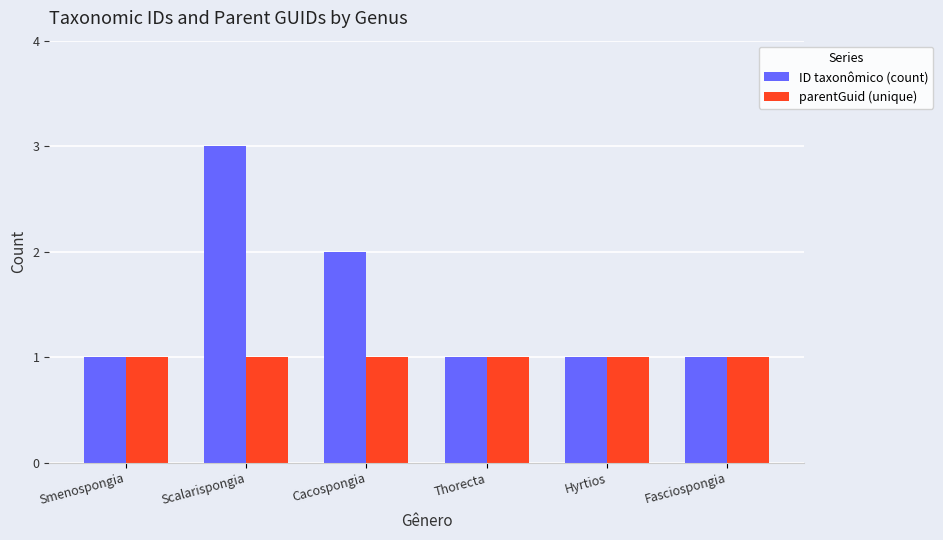

Which series changed the most between Smenospongia and Cacospongia?

ID taxonômico (count)